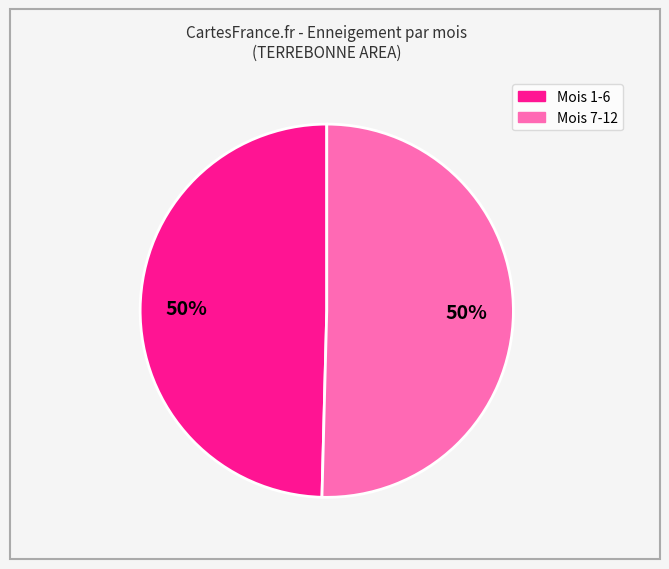

To the nearest percent, what is the average slice percentage?

50%